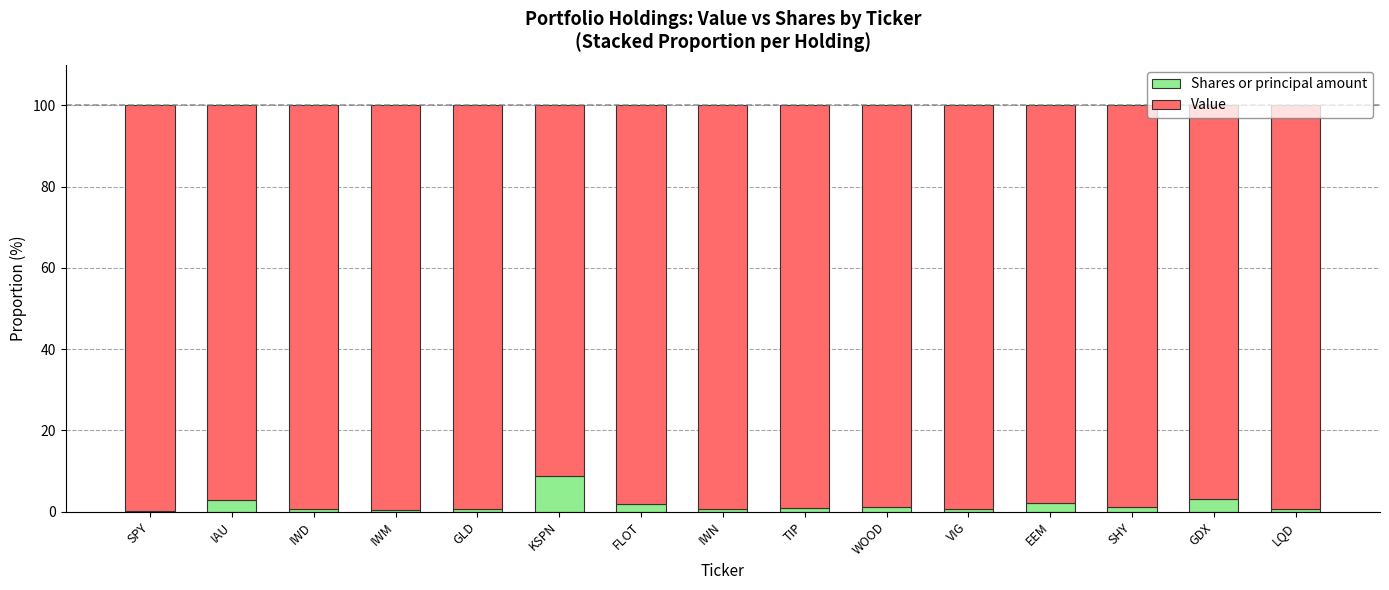

What is the maximum value for Shares or principal amount?

8.7